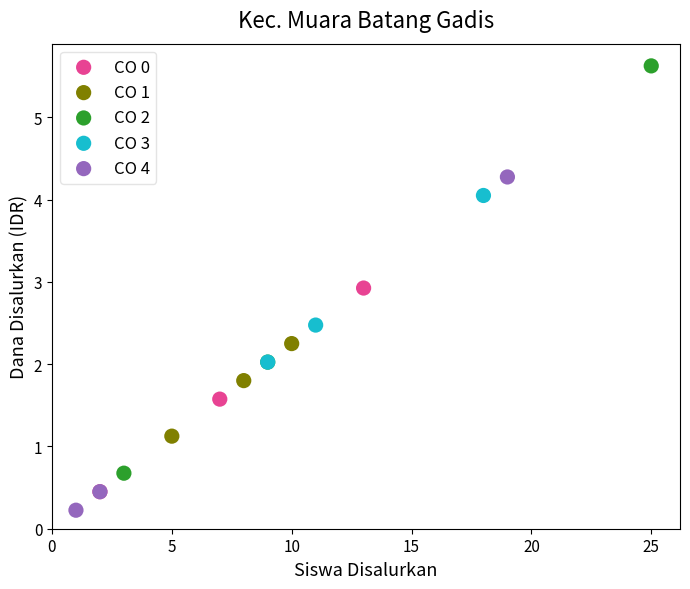

Which series has the widest spread of Y values?

CO 2